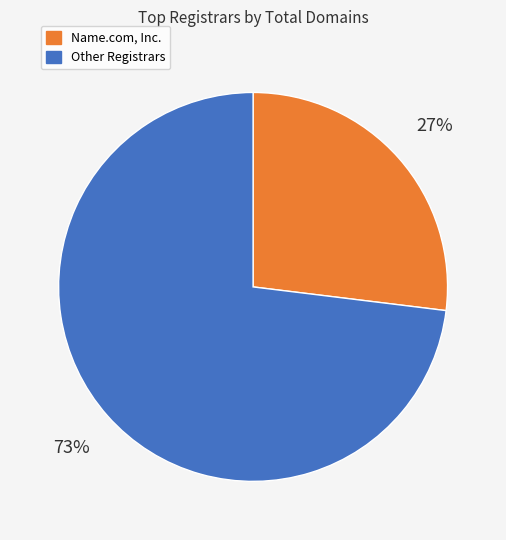

To the nearest percent, what is the average slice percentage?

50%